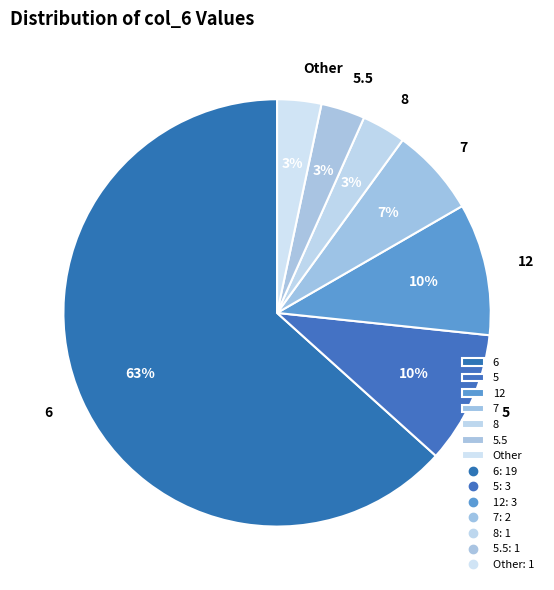

Which slice is the largest?

6